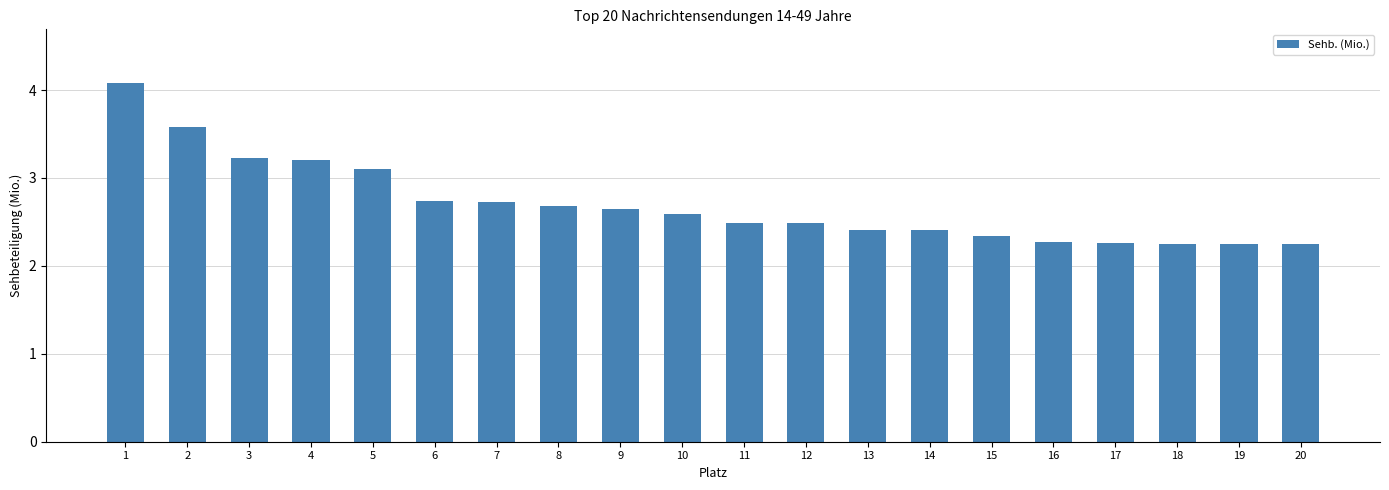

True or false: the data shows 3.5 at 13.

False